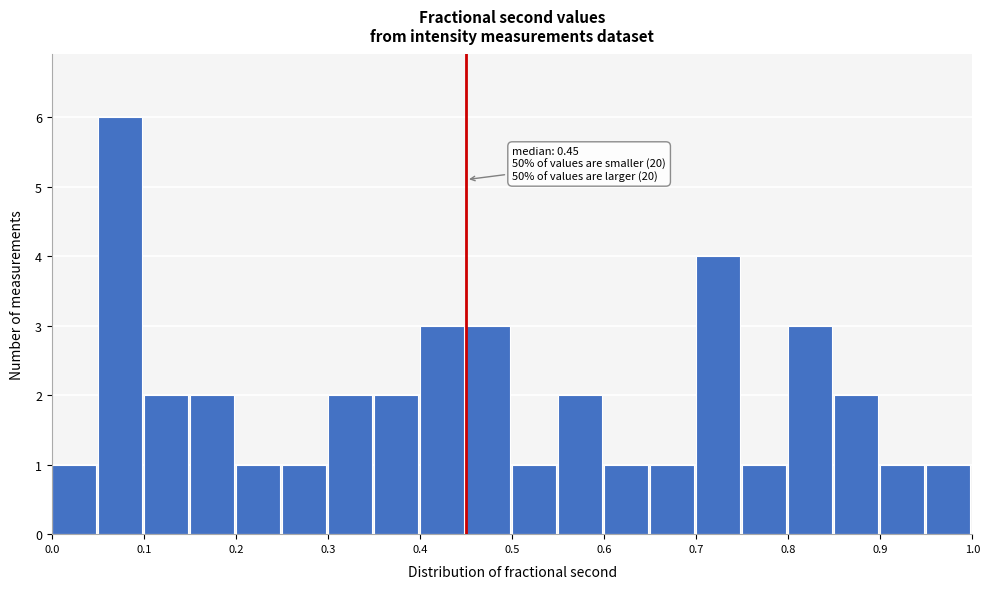

Which range on the x-axis has the tallest bar?

0.05 to 0.10